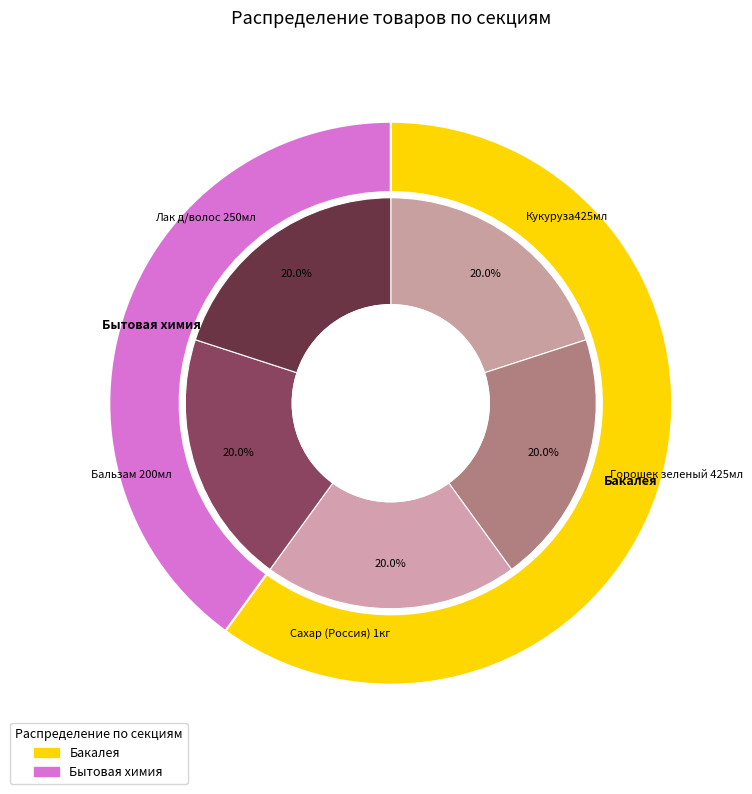

Does 3 account for over 50% of the chart?

No